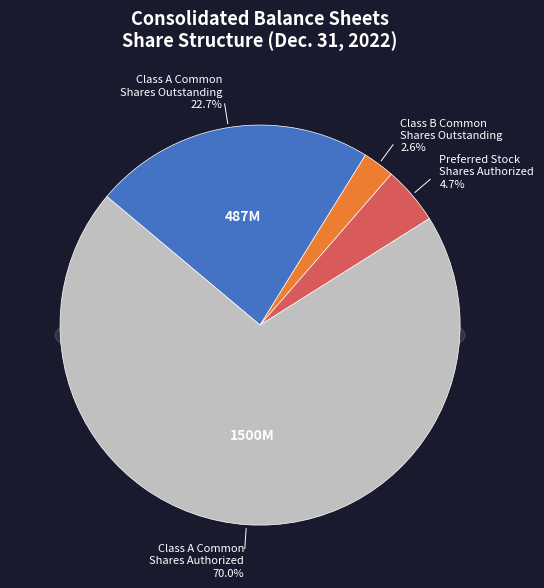

What is the change in value from Class B Common
Shares Outstanding to Class A Common
Shares Authorized?

+1445166235